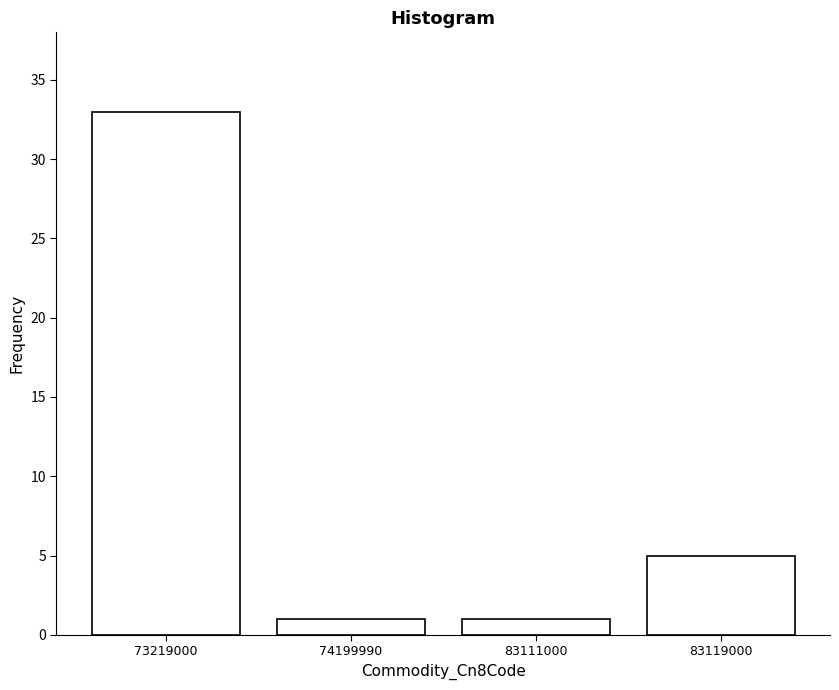

Reading right to left, what are all the values shown in this chart?

5	1	1	33